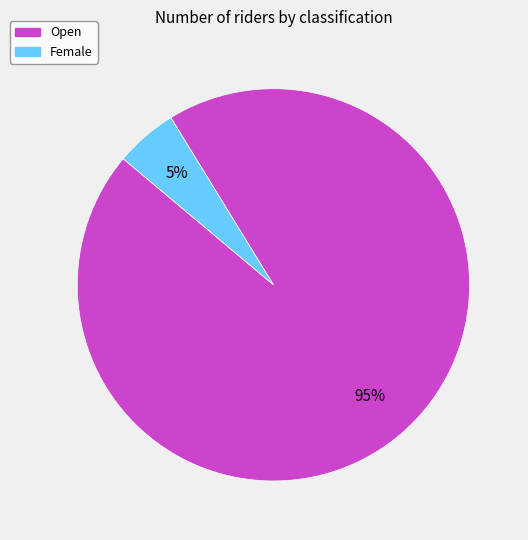

What is the smallest slice in the pie chart?

Female